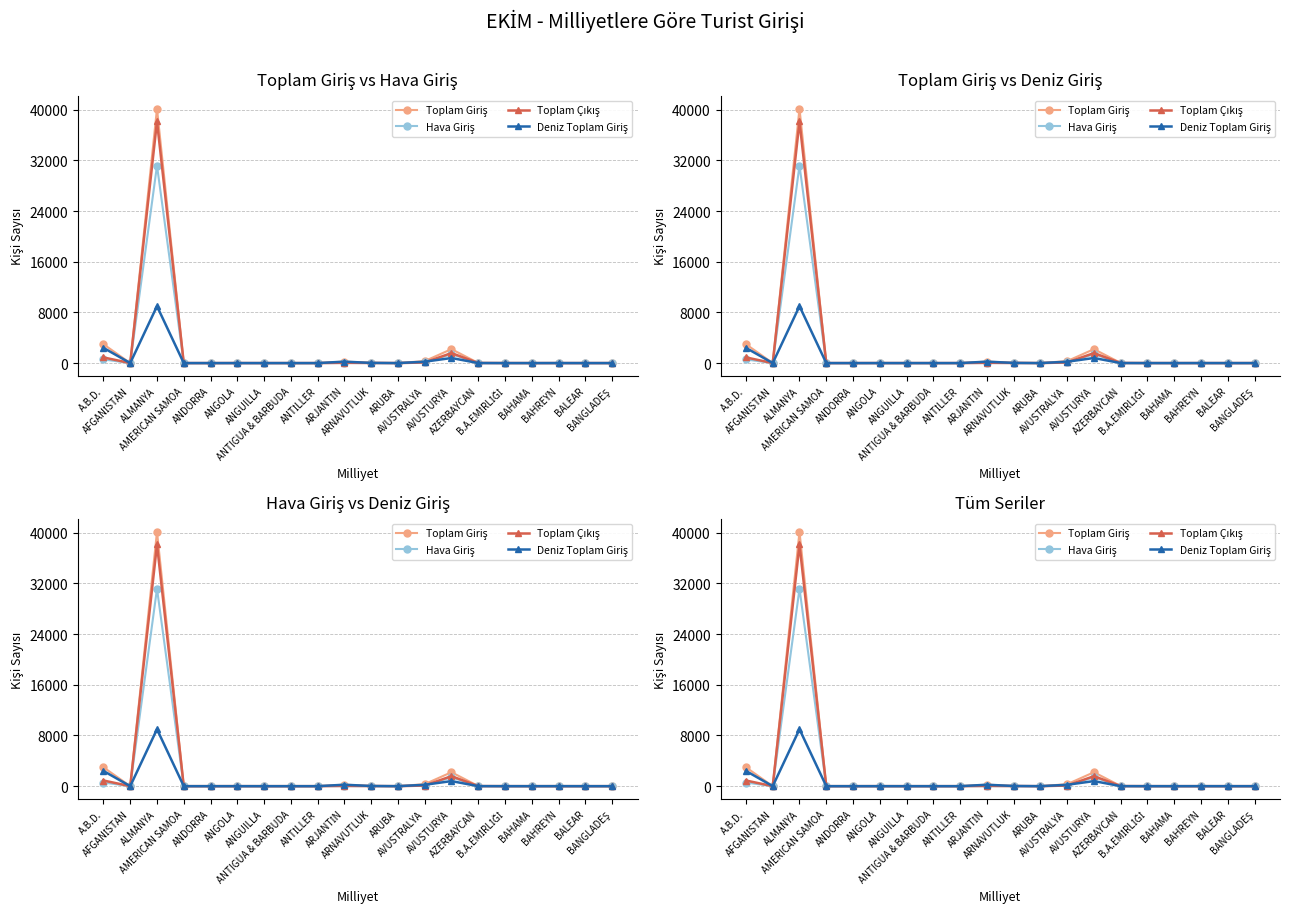

At which label is Deniz Toplam Giriş closest to 4493?

A.B.D.